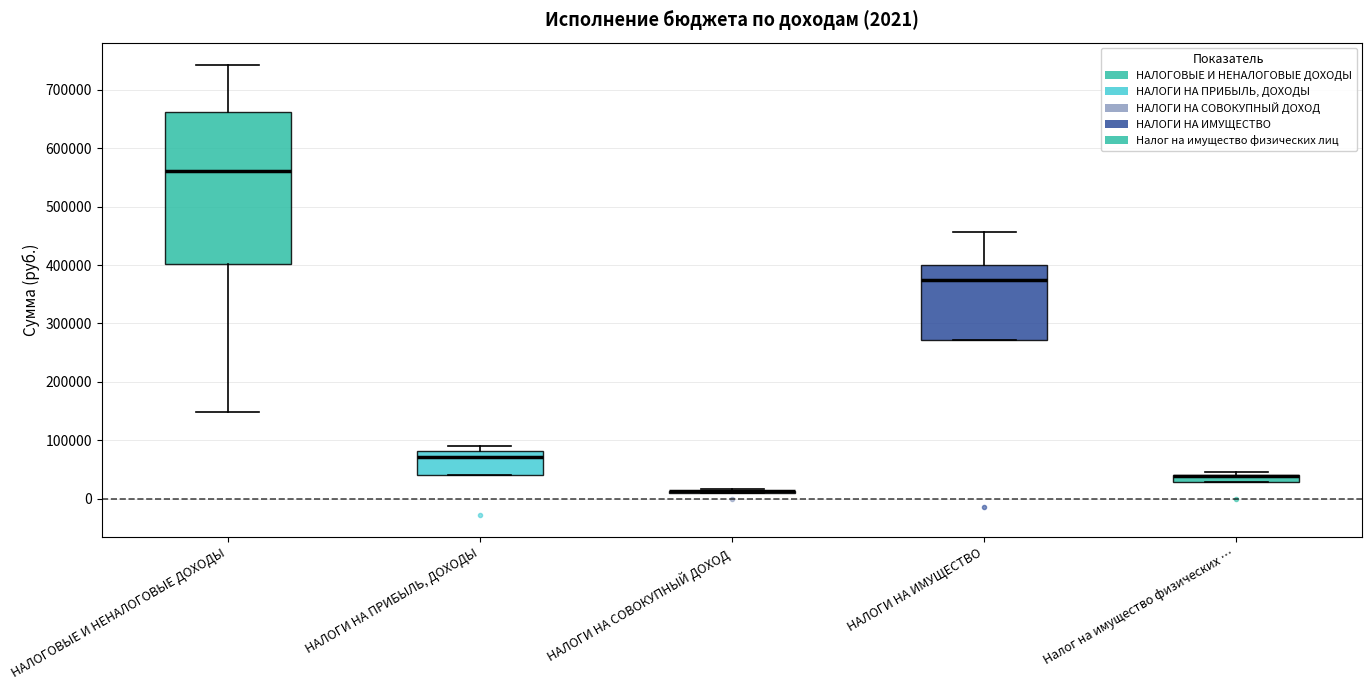

Which box is the tallest, from its lower edge to its upper edge?

НАЛОГОВЫЕ И НЕНАЛОГОВЫЕ ДОХОДЫ